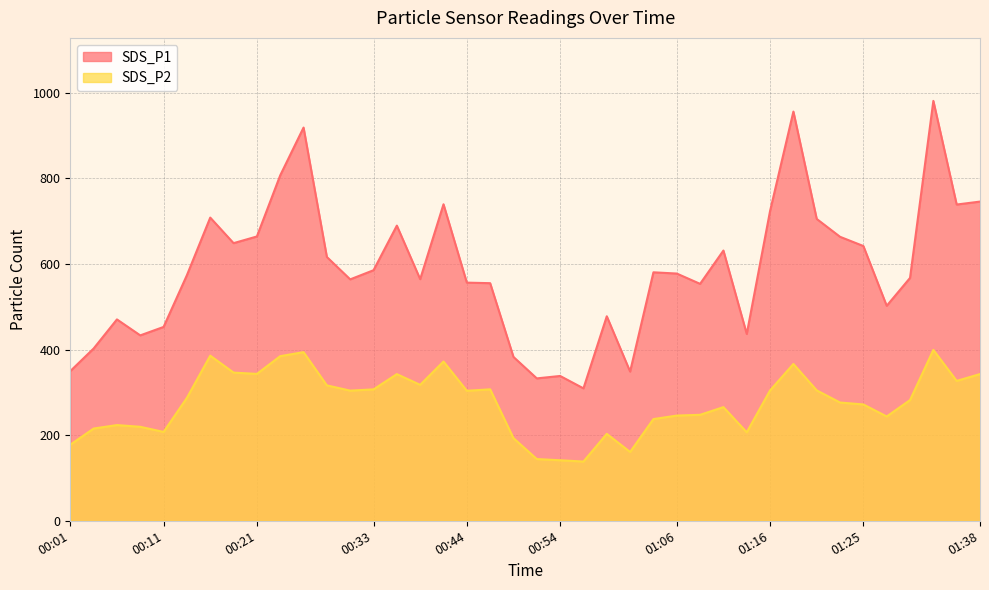

True or false: SDS_P2 has more than 0 points higher than both neighbors.

True